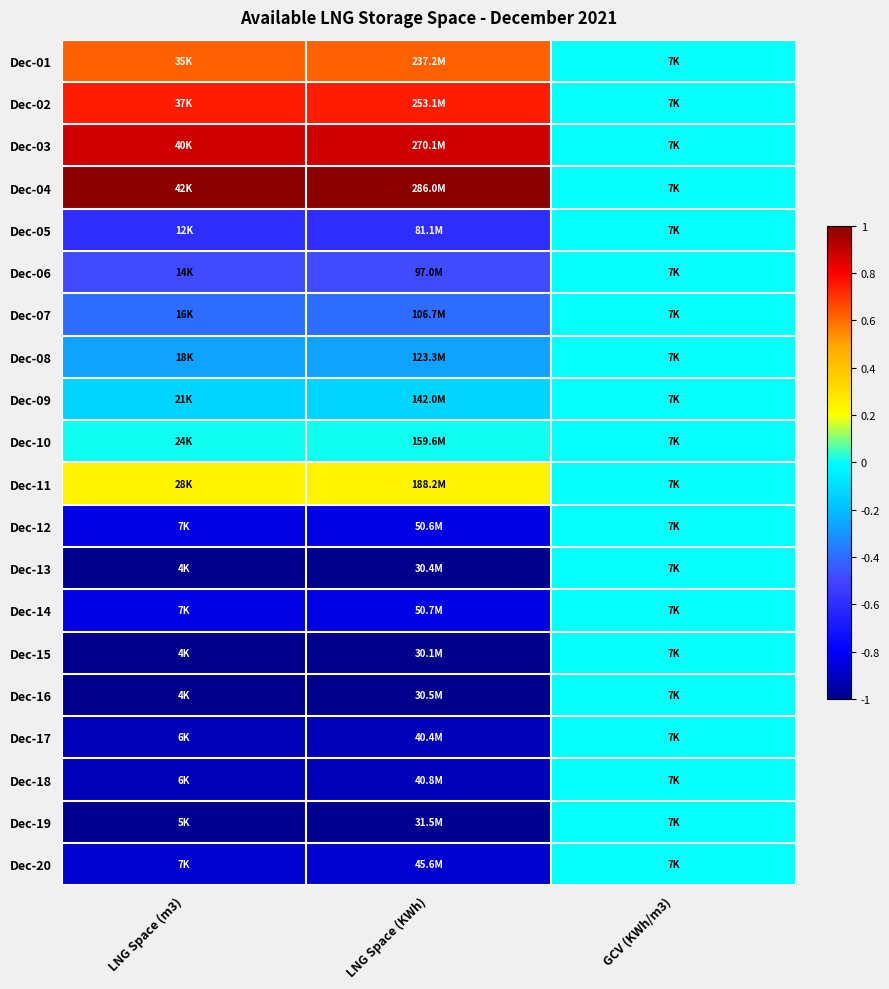

Rank the series at GCV (KWh/m3) from highest to lowest value.

Dec-01, Dec-02, Dec-03, Dec-04, Dec-05, Dec-06, Dec-07, Dec-08, Dec-09, Dec-10, Dec-11, Dec-12, Dec-13, Dec-14, Dec-15, Dec-16, Dec-17, Dec-18, Dec-19, Dec-20